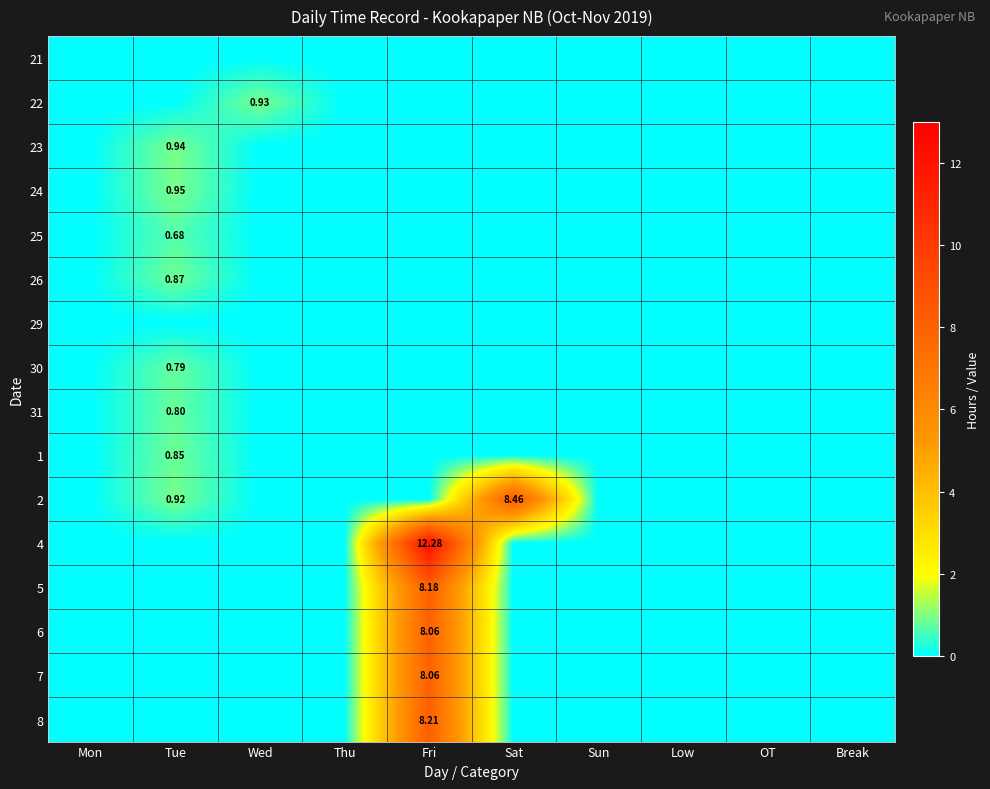

How many data points does each series have?

10